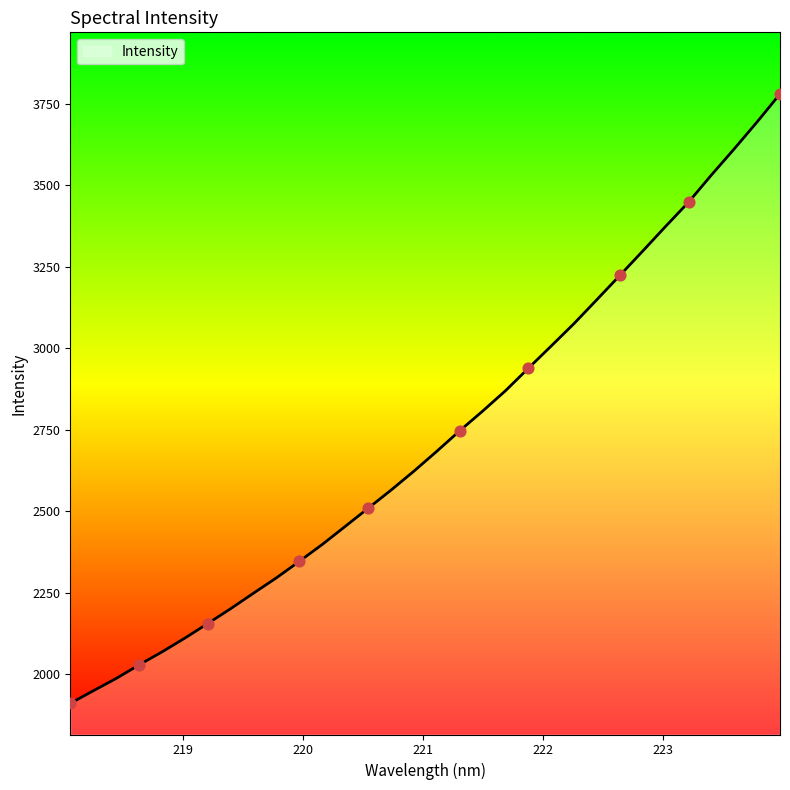

What is the greatest value displayed?

3780.8